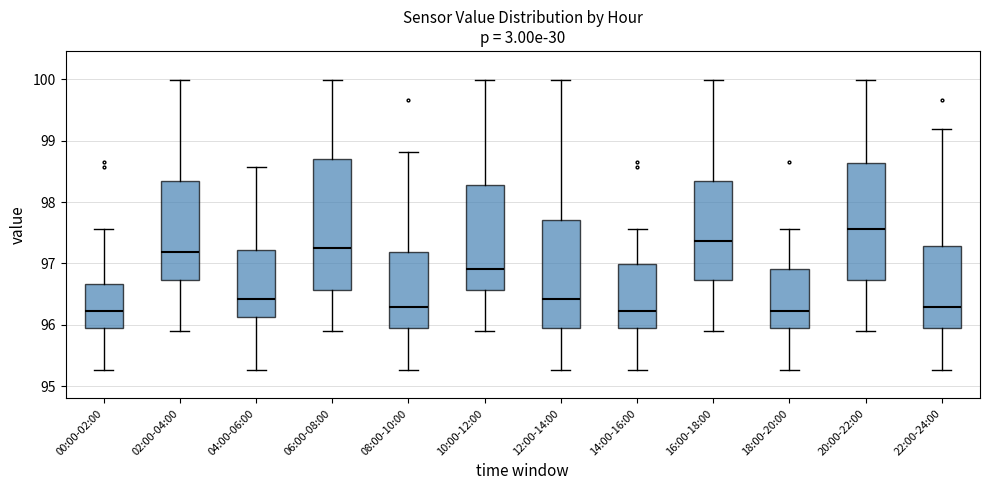

Reading left to right, transcribe this box plot: for each box, give where its median line is, the range the box spans, and where its two whiskers end, as read against the y-axis. The values are not printed on the chart, so give them approximately, as read against the axis.

00:00-02:00: median 96.2, box 95.9 to 96.7, whiskers 95.3 to 97.6
02:00-04:00: median 97.2, box 96.7 to 98.3, whiskers 95.9 to 100.0
04:00-06:00: median 96.4, box 96.1 to 97.2, whiskers 95.3 to 98.6
06:00-08:00: median 97.3, box 96.6 to 98.7, whiskers 95.9 to 100.0
08:00-10:00: median 96.3, box 95.9 to 97.2, whiskers 95.3 to 98.8
10:00-12:00: median 96.9, box 96.6 to 98.3, whiskers 95.9 to 100.0
12:00-14:00: median 96.4, box 95.9 to 97.7, whiskers 95.3 to 100.0
14:00-16:00: median 96.2, box 95.9 to 97.0, whiskers 95.3 to 97.6
16:00-18:00: median 97.4, box 96.7 to 98.3, whiskers 95.9 to 100.0
18:00-20:00: median 96.2, box 95.9 to 96.9, whiskers 95.3 to 97.6
20:00-22:00: median 97.6, box 96.7 to 98.6, whiskers 95.9 to 100.0
22:00-24:00: median 96.3, box 95.9 to 97.3, whiskers 95.3 to 99.2